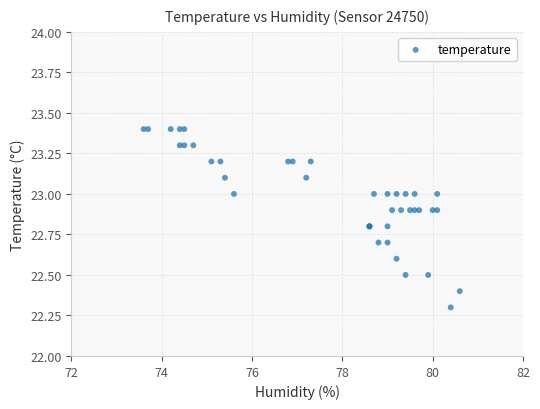

What Y value in the scatter plot is closest to 22?

22.3